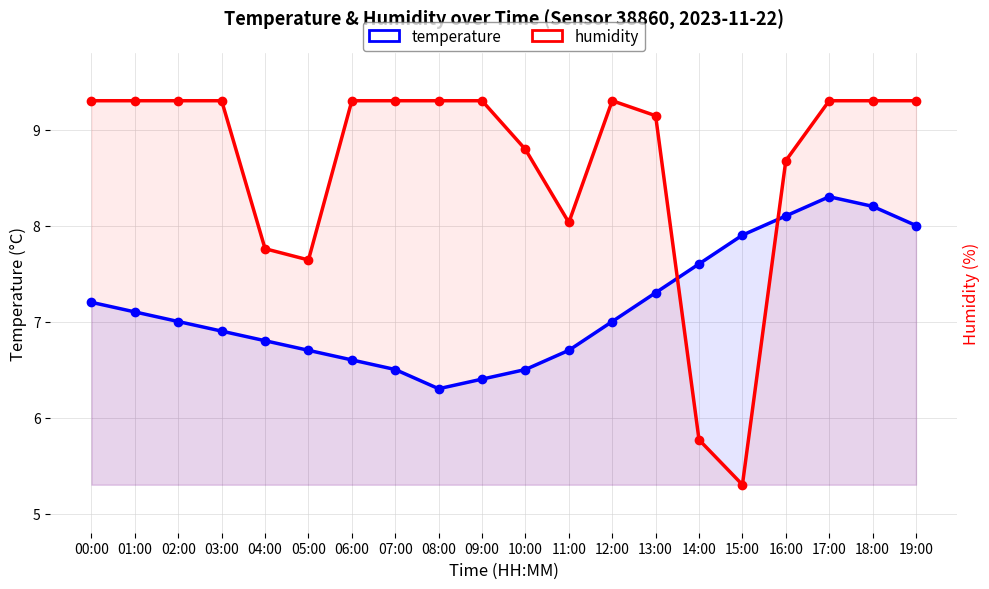

Where do humidity and temperature first cross each other?

13:00 and 14:00